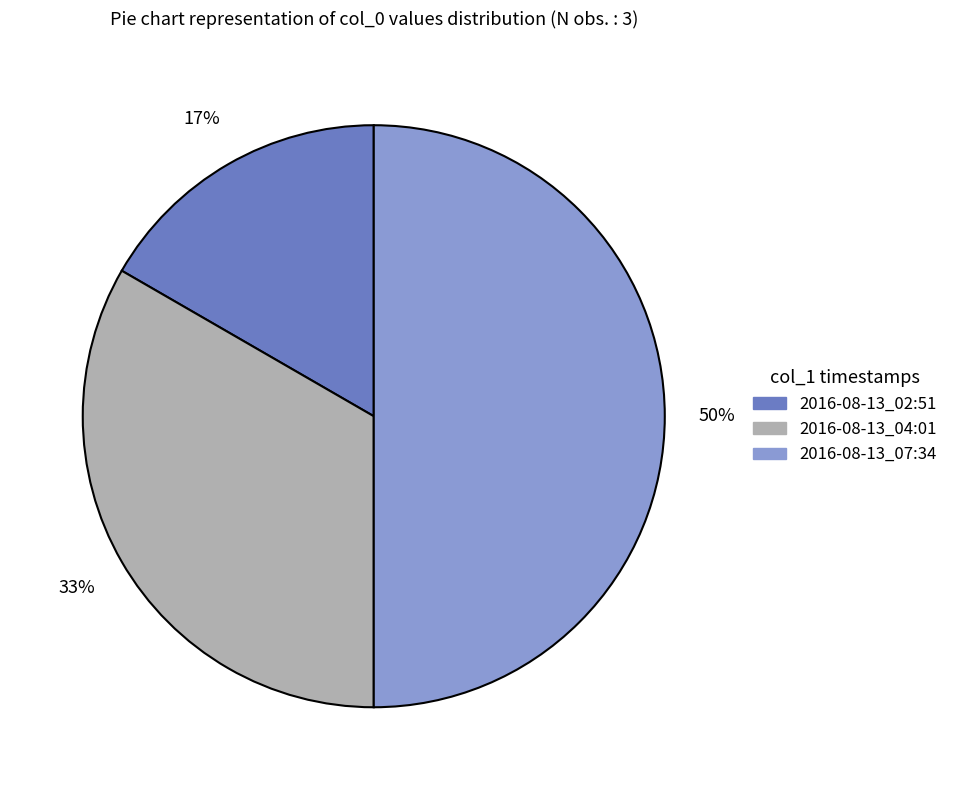

What percentage is the 2016-08-13_02:51 slice, to the nearest percent?

17%